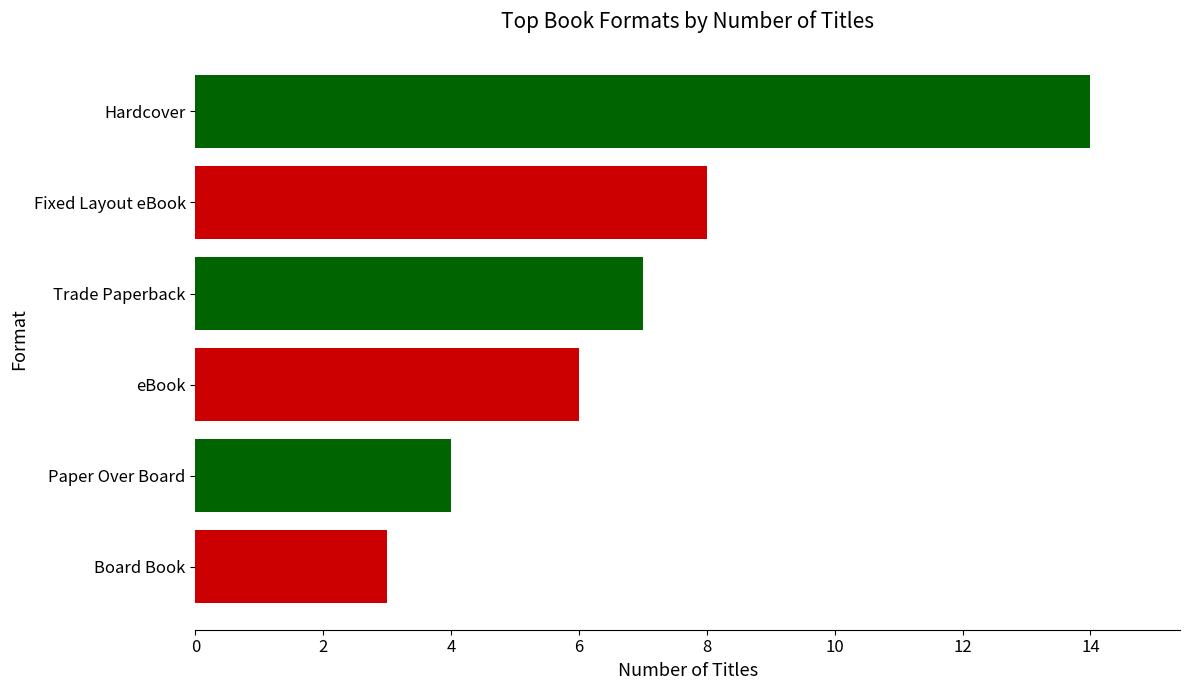

What is the change in value from Paper Over Board to Trade Paperback?

+3